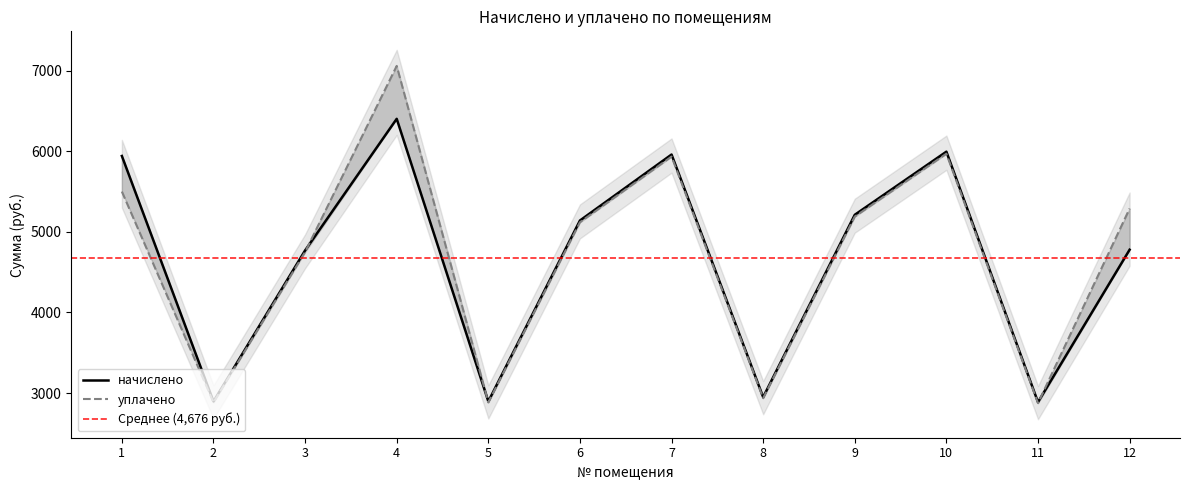

Which has a higher value, 2 or 3?

3